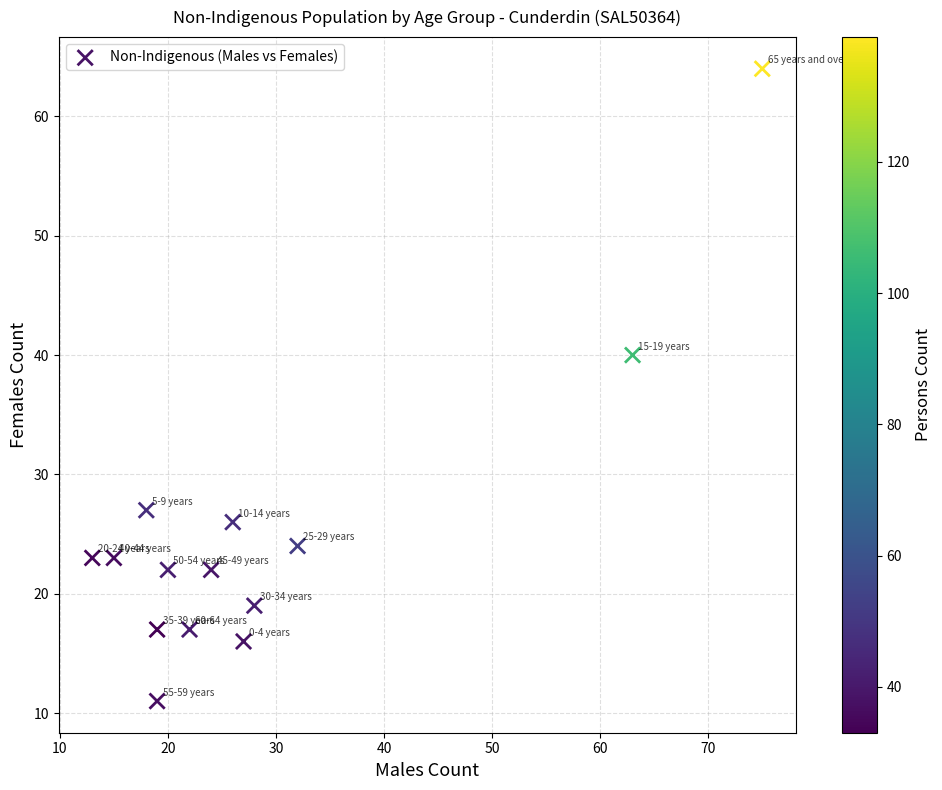

What is the range of Y values (max minus min)?

53